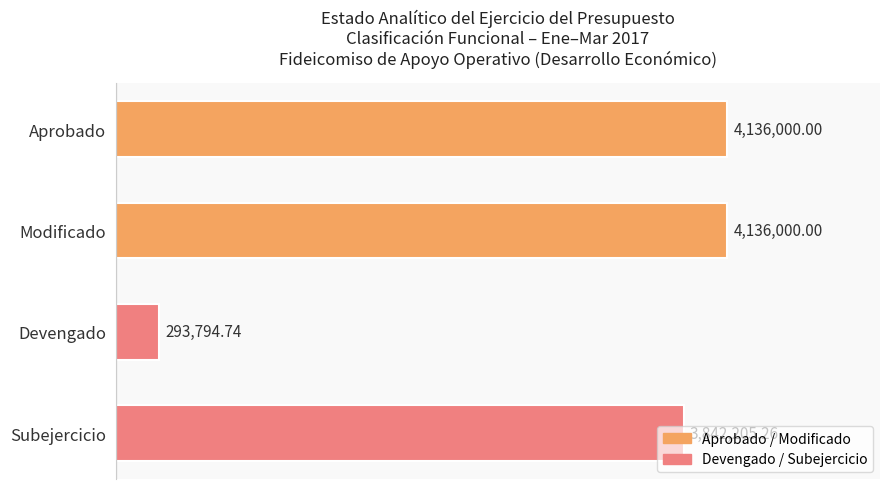

Are the bars horizontal?

Yes